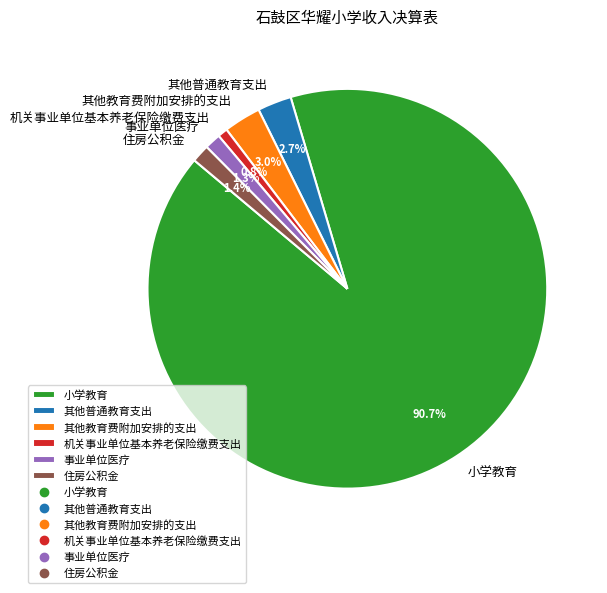

To the nearest percent, what is the average slice percentage?

17%